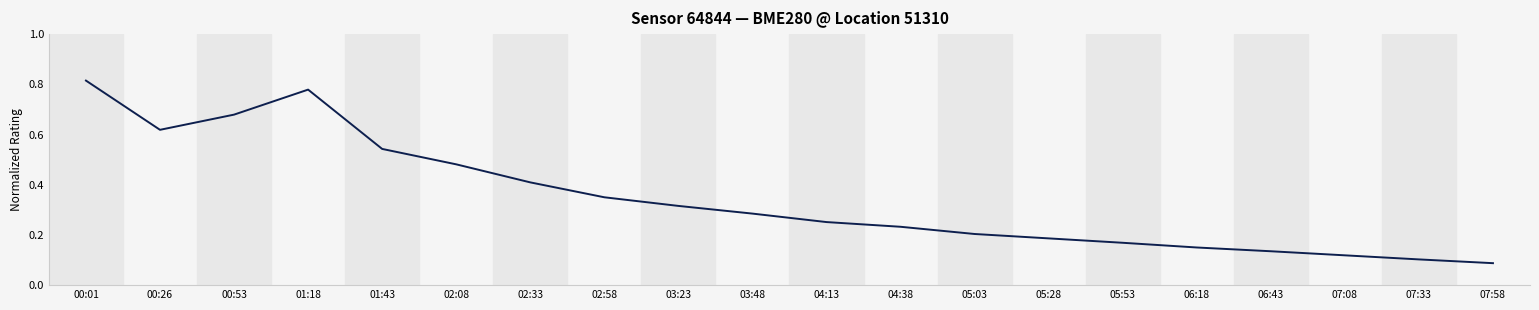

What is the change in value from 00:26 to 06:43?

-0.5